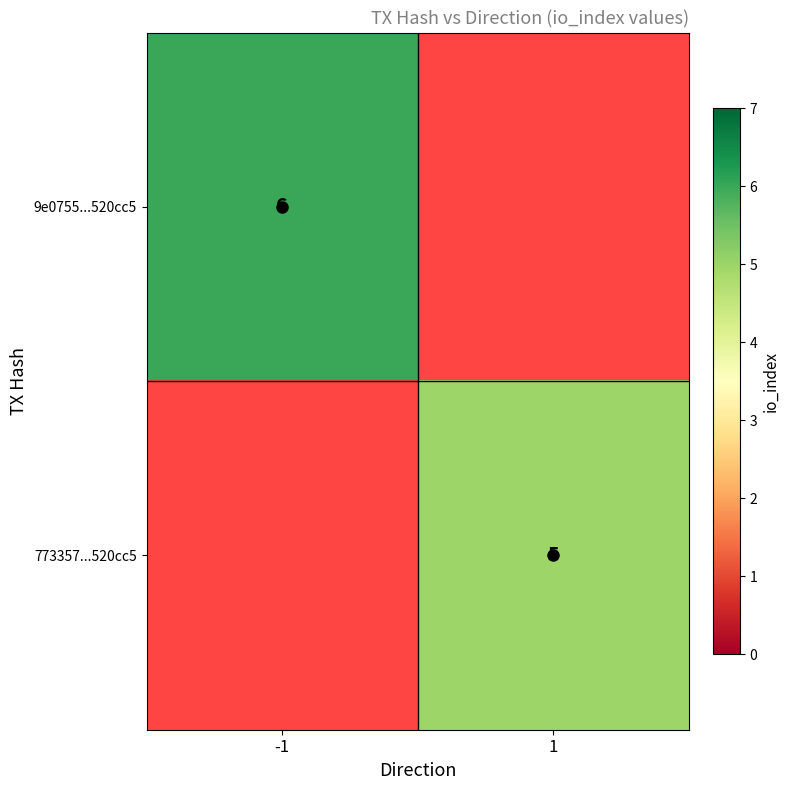

The value of 773357...520cc5 at 1 is 3. True or false?

False